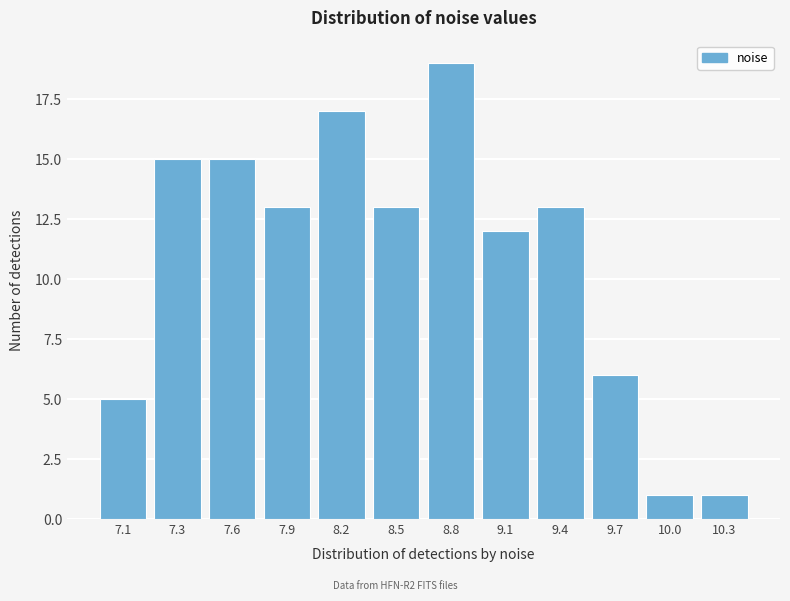

Reading right to left, list all the values displayed in this chart.

1	1	6	13	12	19	13	17	13	15	15	5